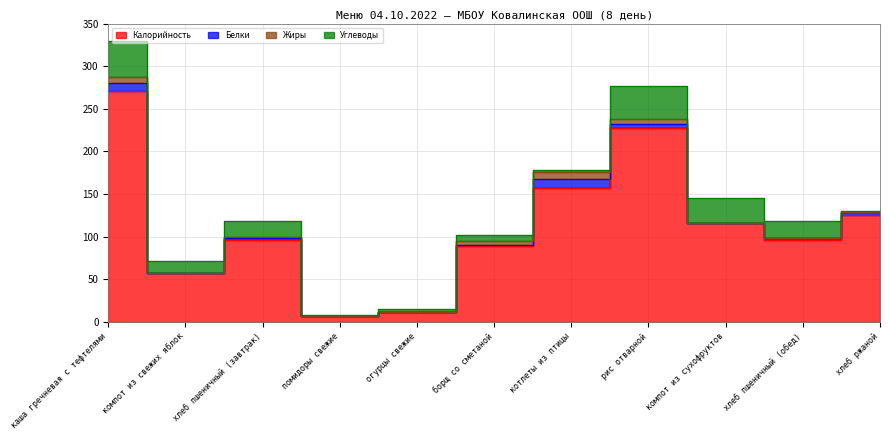

Is it true that Жиры equals -5.6 at огурцы свежие?

False